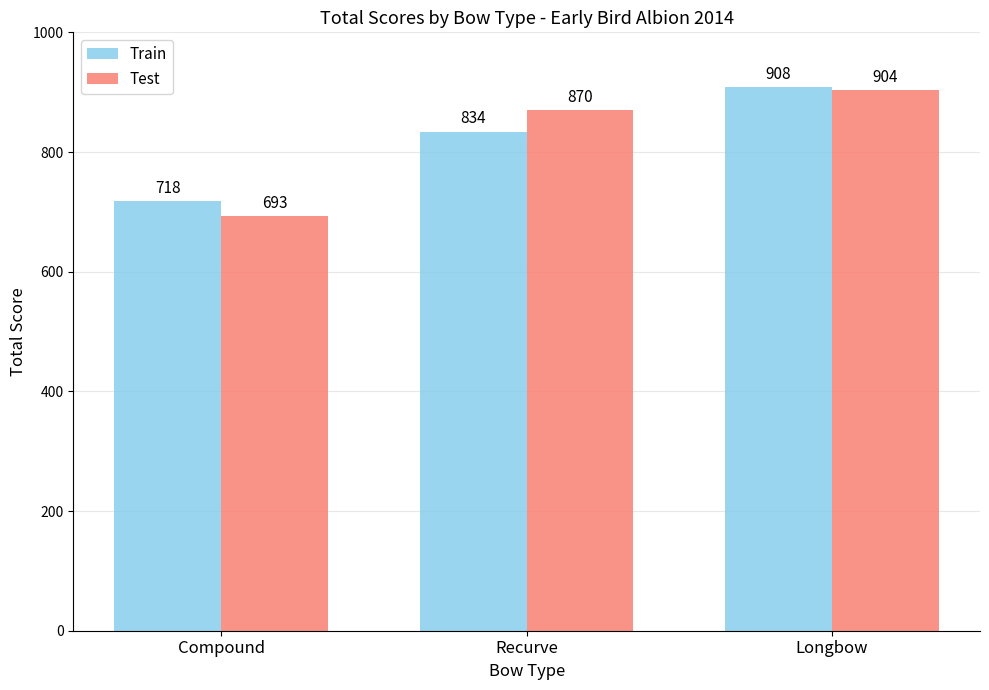

How many groups of bars are there?

3